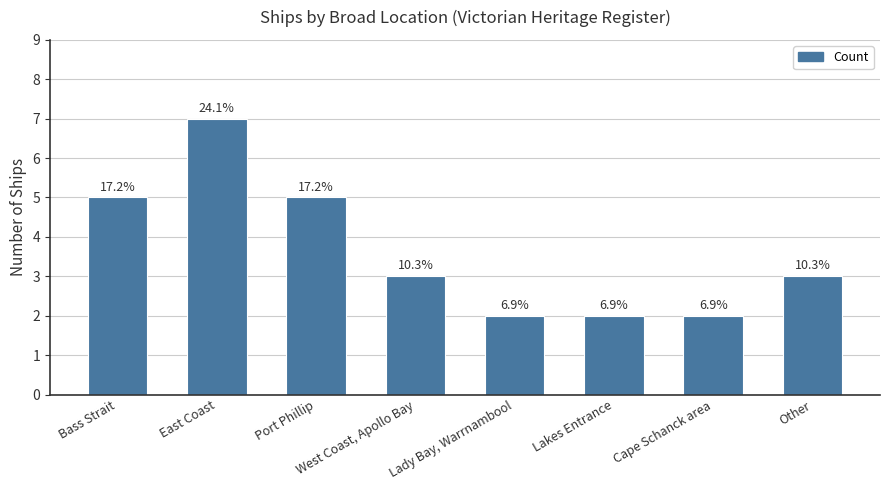

Between Cape Schanck area and West Coast, Apollo Bay, which is larger?

West Coast, Apollo Bay